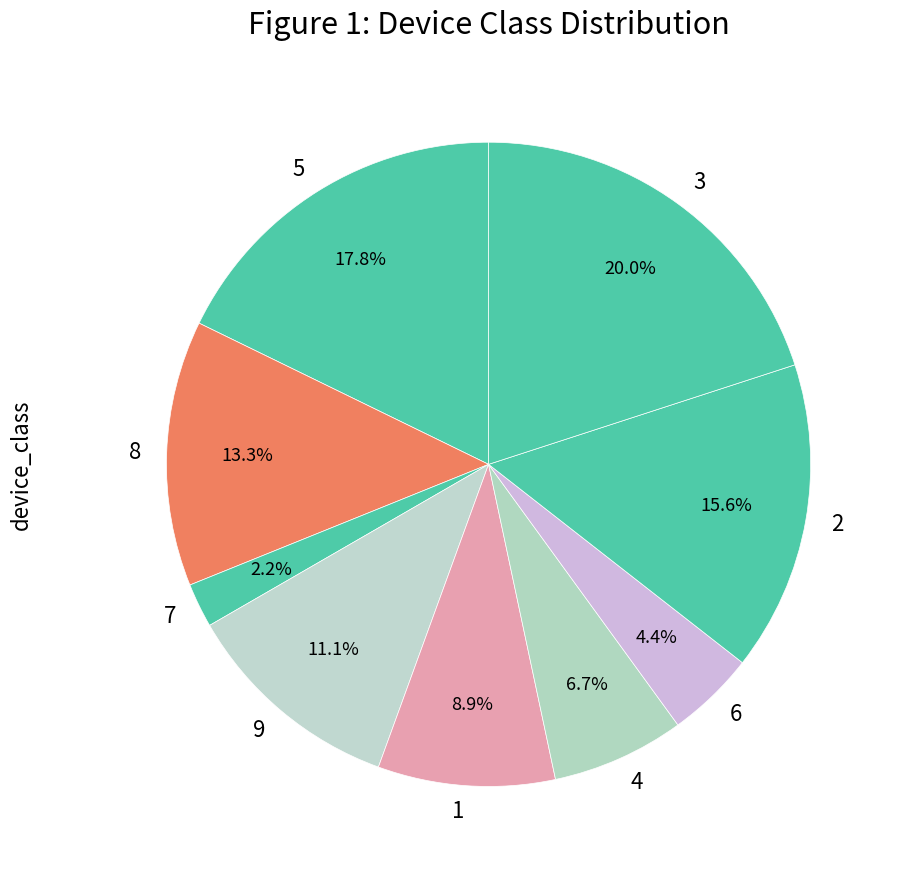

Combined, what portion of the pie is 1 and 7?

11.1%